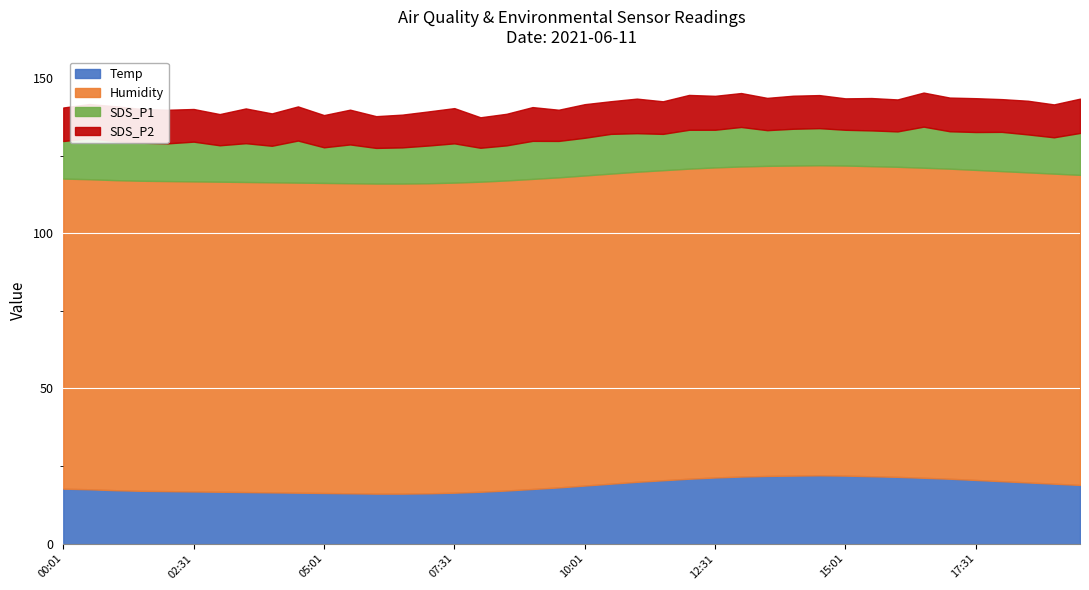

The Humidity series shows 99.9 at 15:01. True or false?

True